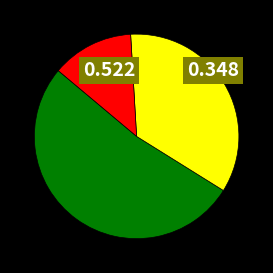

Does any single category account for the majority?

Yes